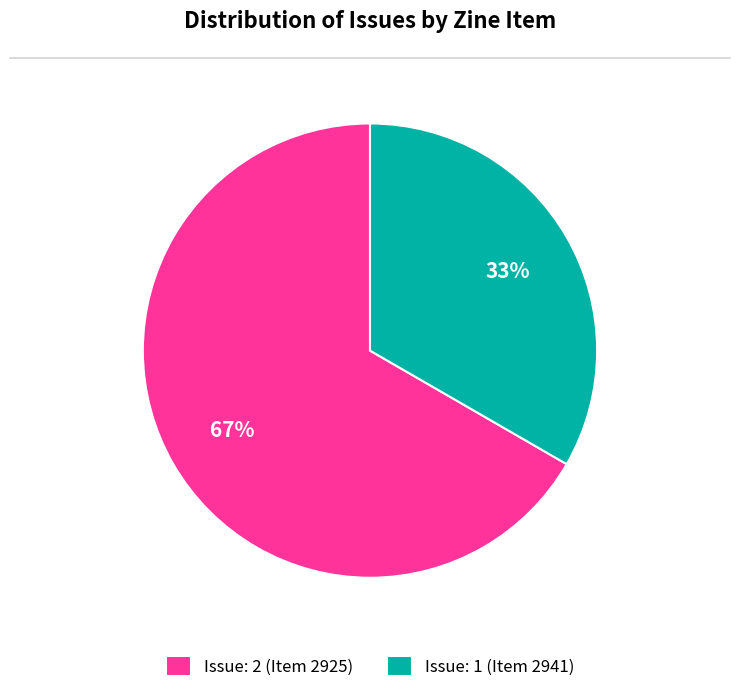

Which slice is the smallest?

Issue: 1 (Item 2941)